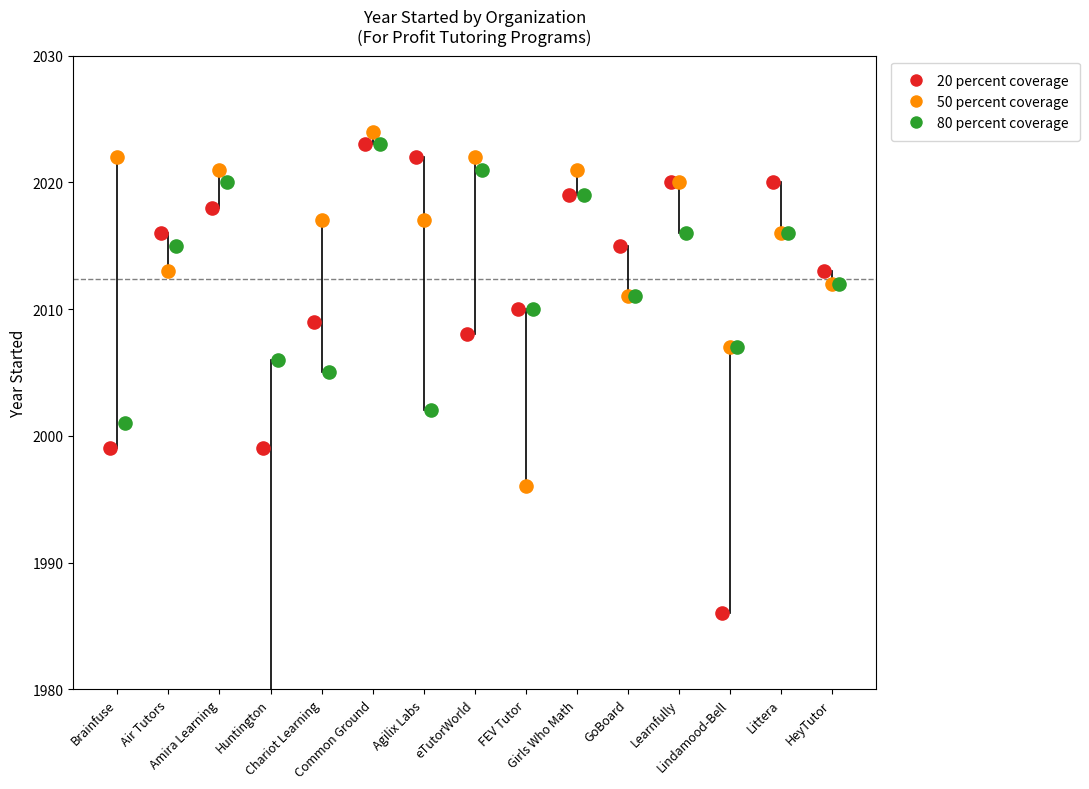

What are all the series names shown in the legend?

20 percent coverage, 50 percent coverage, 80 percent coverage